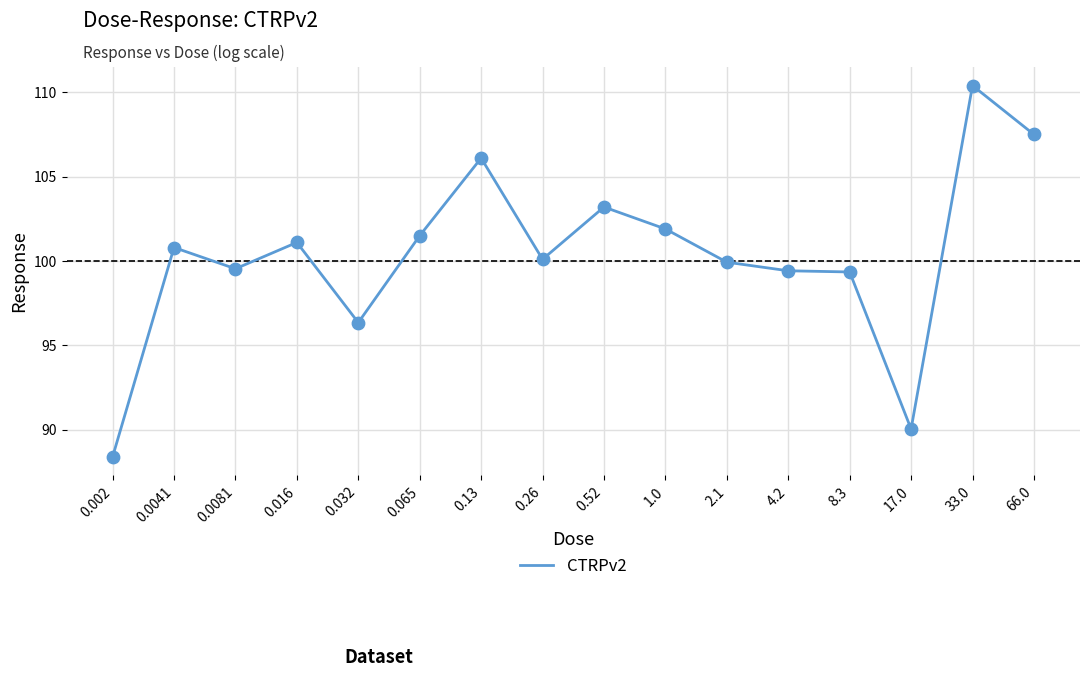

What is the ratio of the value at 8.3 to the value at 66.0?

0.9